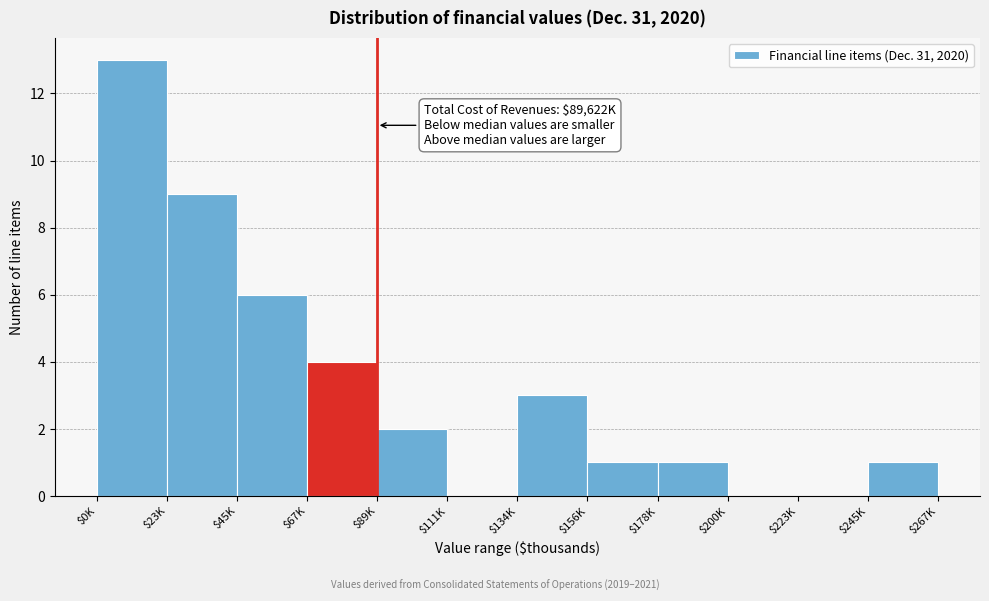

Which label corresponds to the largest value in the chart?

$0K